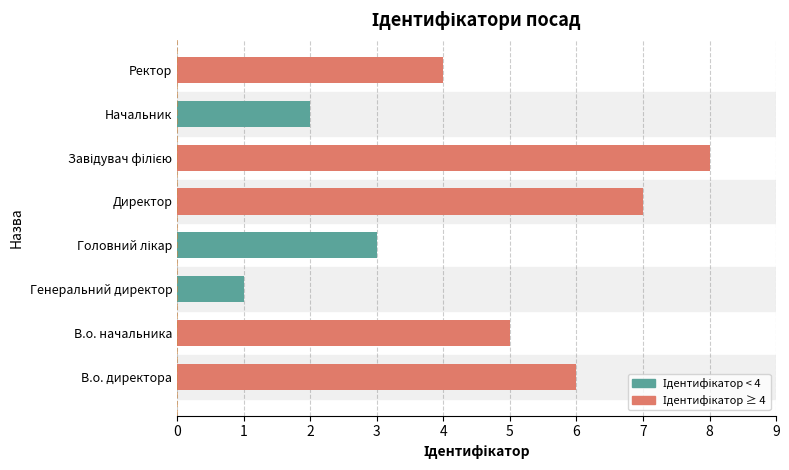

What is the ratio of the value at В.о. директора to the value at Ректор?

1.5